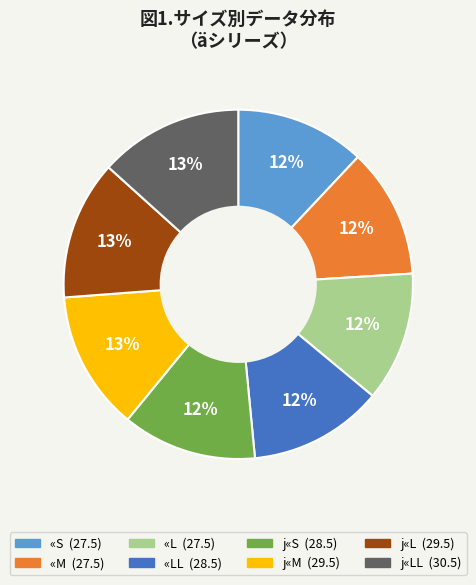

Is there any slice that represents more than half of the pie?

No